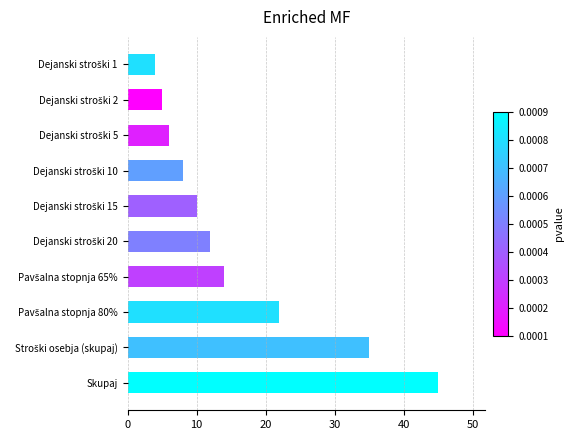

Reading top to bottom, what are all the values shown in this chart?

4	5	6	8	10	12	14	22	35	45